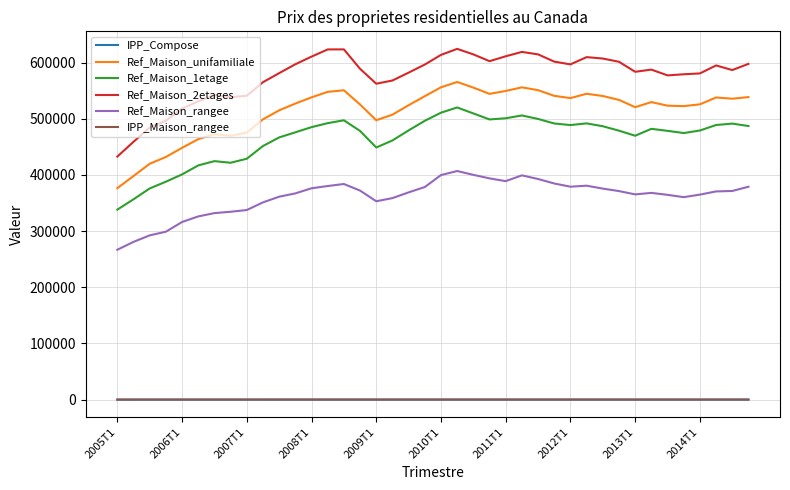

Which series has the largest total across all categories?

Ref_Maison_2etages